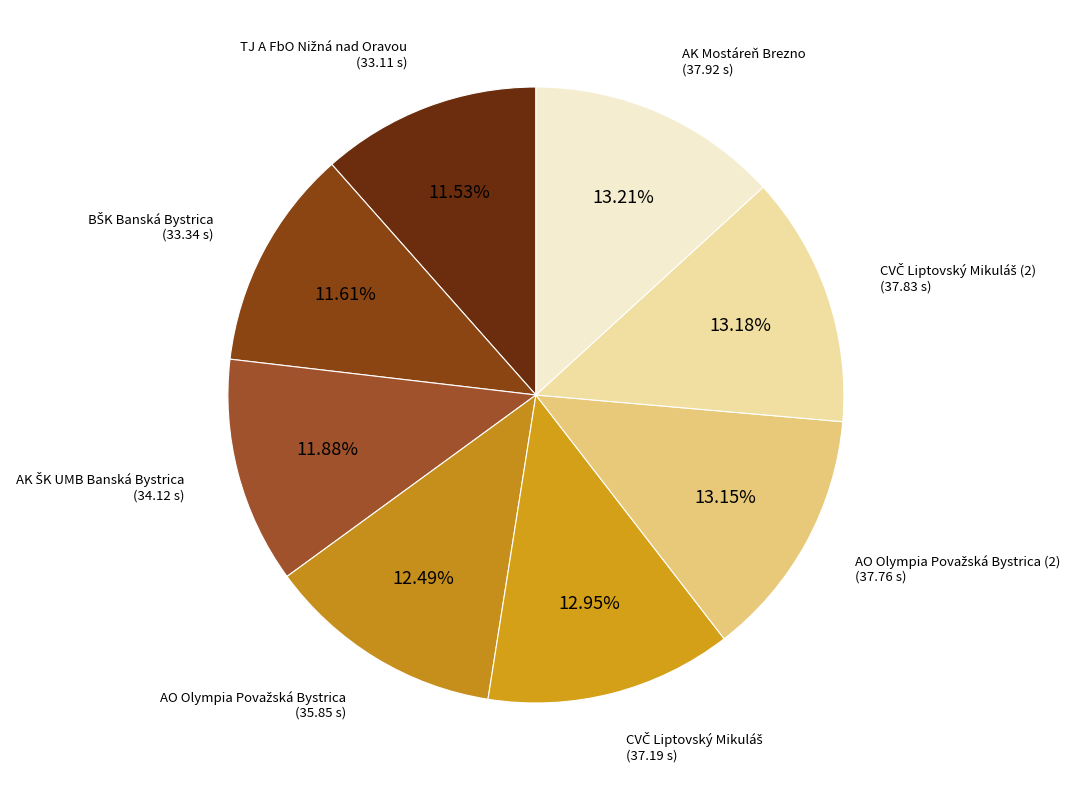

Is there a majority slice in this chart?

No